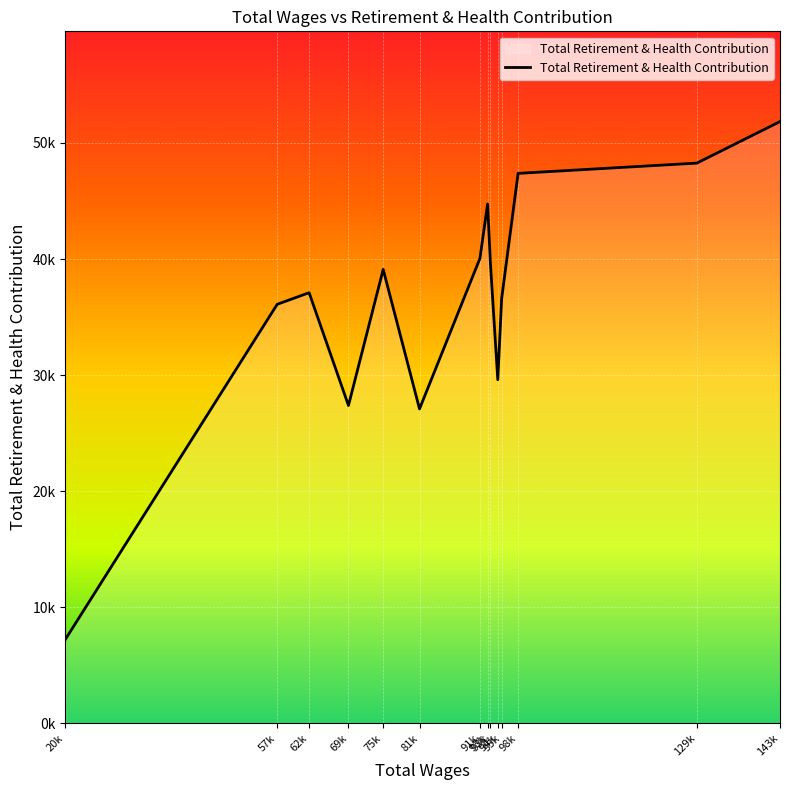

Does the chart have visible grid lines?

Yes